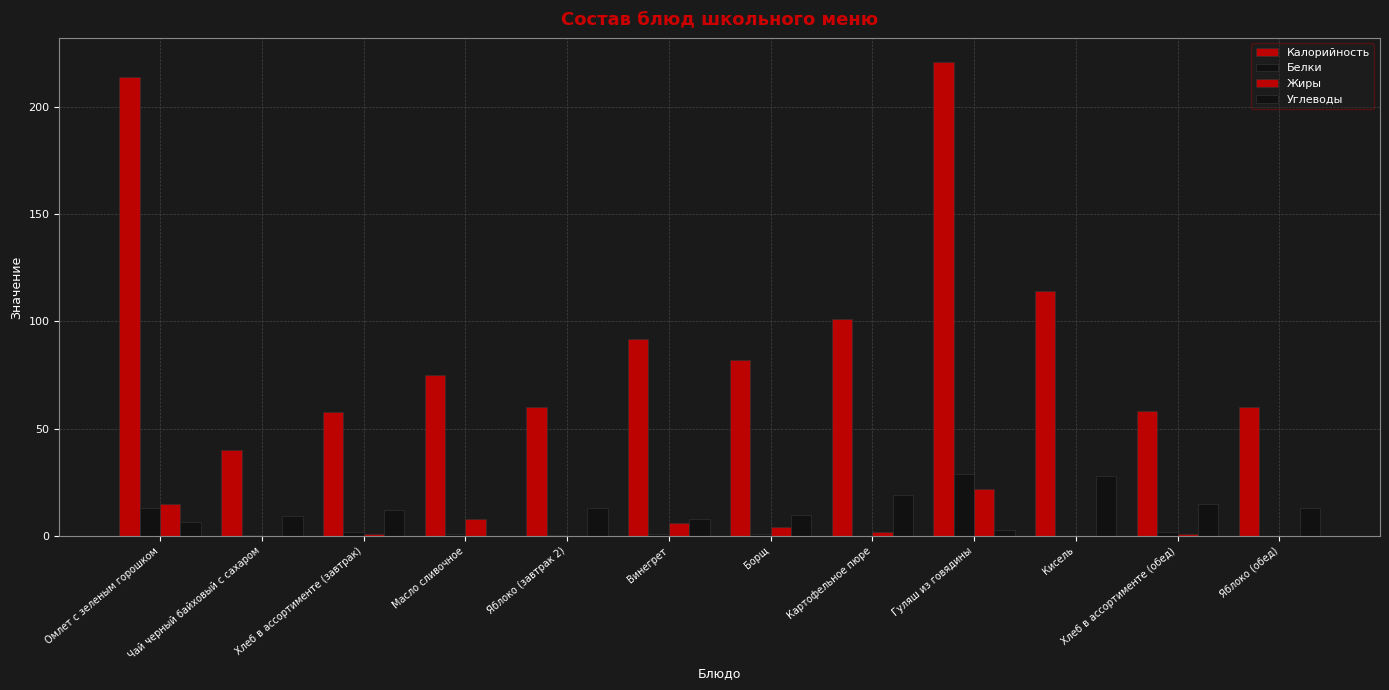

How many data points does each series have?

12